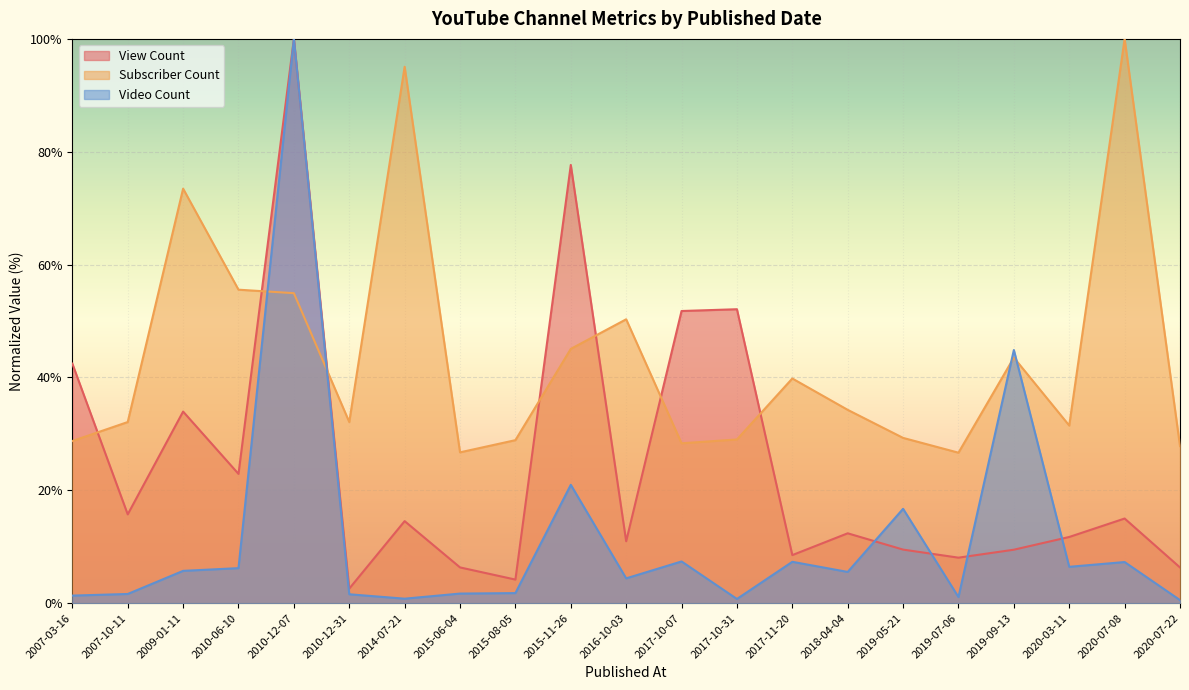

Reading left to right, transcribe all the data shown in this chart.

View Count: 42.4	15.7	34.0	22.9	100.0	2.6	14.5	6.3	4.2	77.7	11.0	51.8	52.1	8.5	12.4	9.5	8.1	9.5	11.7	15.0	6.3
Subscriber Count: 28.7	32.1	73.5	55.6	54.9	32.1	95.1	26.7	28.9	45.1	50.3	28.3	29.0	39.8	34.3	29.3	26.7	43.5	31.5	100.0	27.8
Video Count: 1.3	1.6	5.7	6.2	100.0	1.6	0.8	1.7	1.8	21.0	4.4	7.4	0.7	7.3	5.5	16.7	1.1	44.9	6.4	7.3	0.5